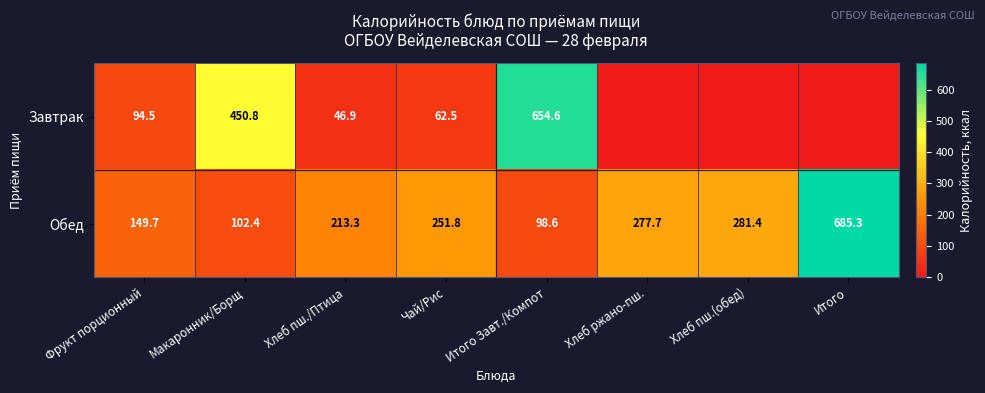

Is the value of Обед at Хлеб ржано-пш. greater than the value of Завтрак at Макаронник/Борщ?

No